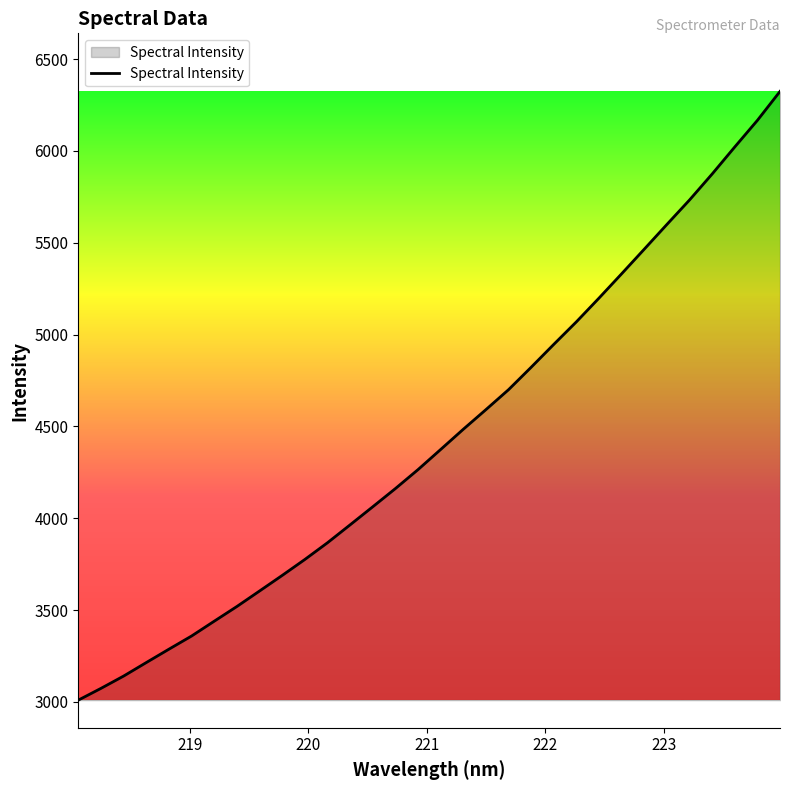

True or false: there are more than 0 points higher than both neighbors.

False